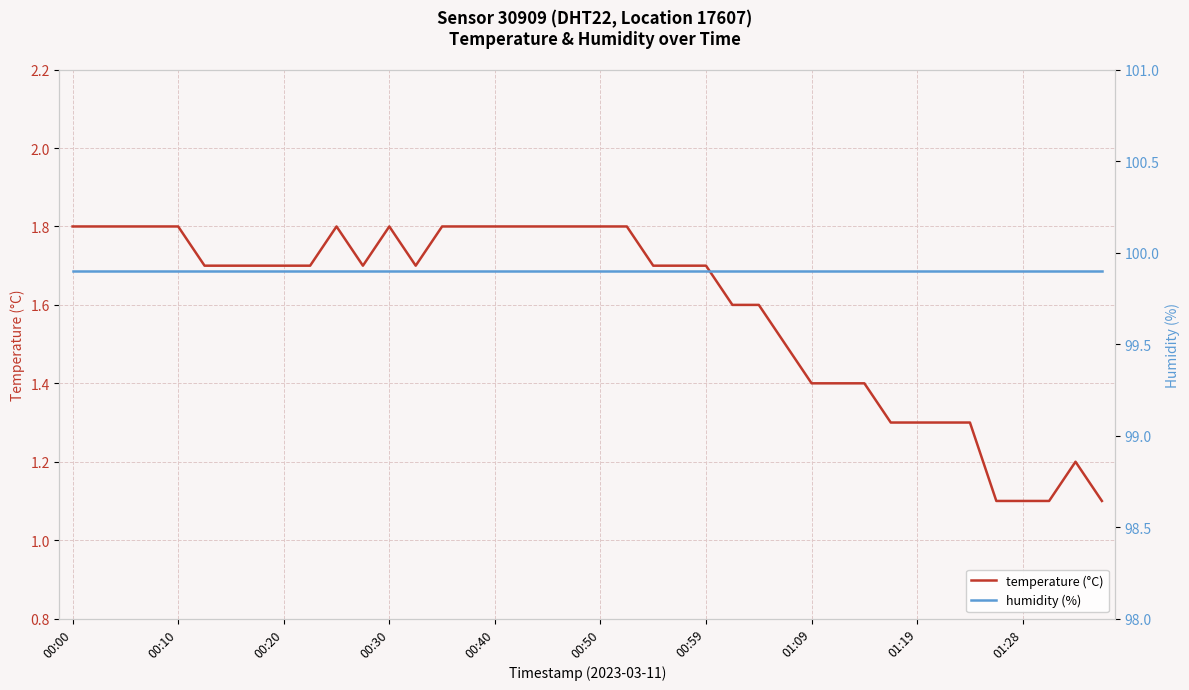

True or false: humidity (%) has more than 0 points higher than both neighbors.

False